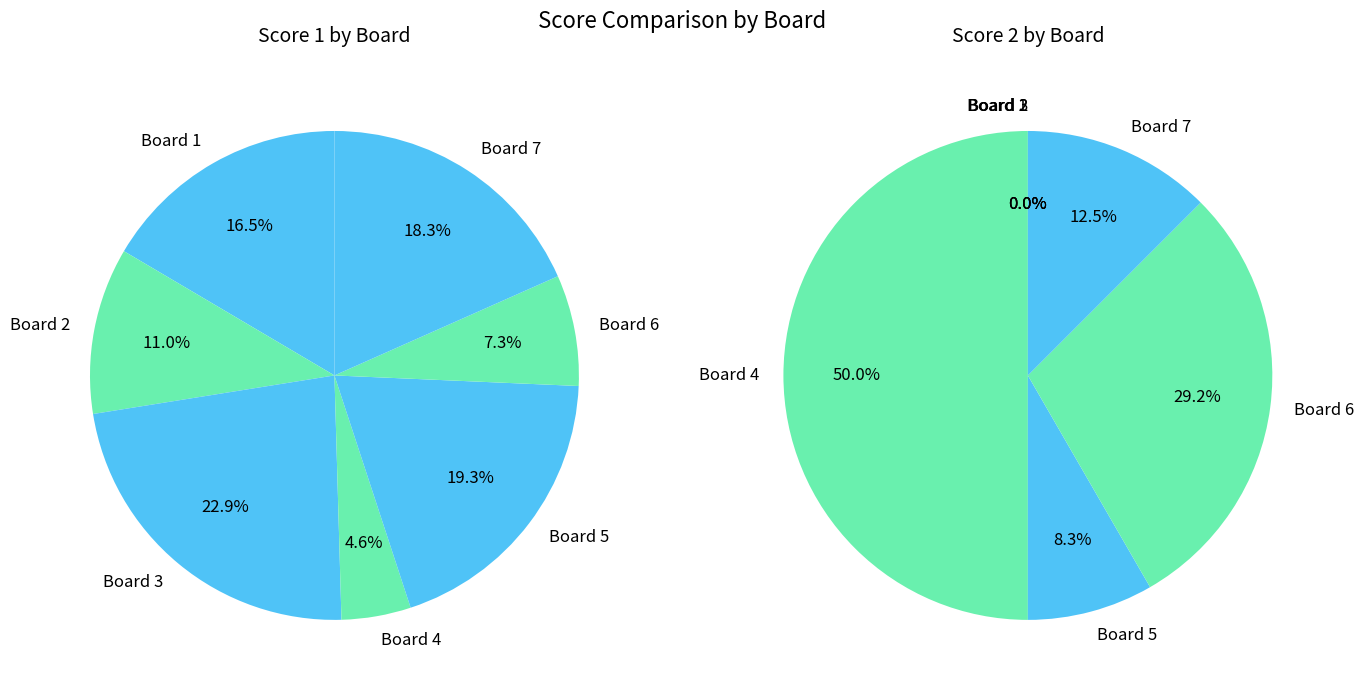

Does Board 6 account for over 50% of the chart?

No